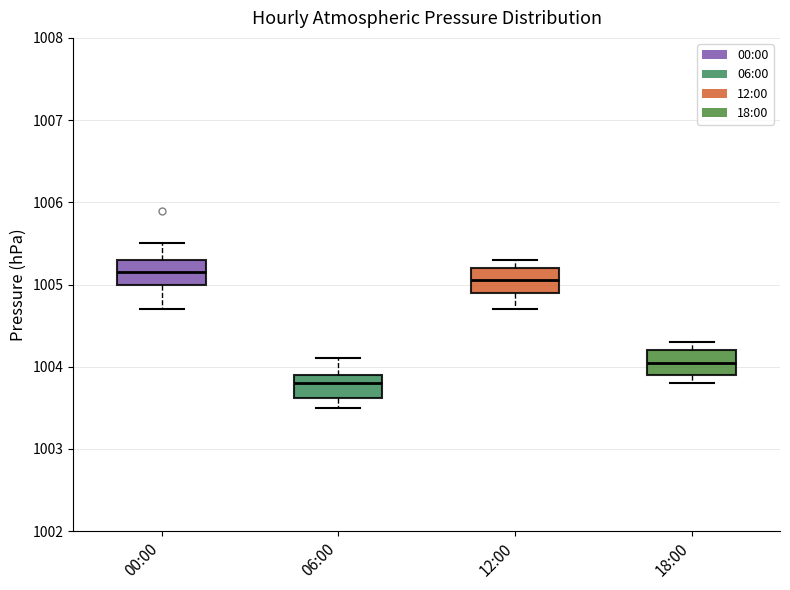

Where is the lower edge of the box for 00:00 on the y-axis? The values are not printed on the chart, so give them approximately, as read against the axis.

1005.0